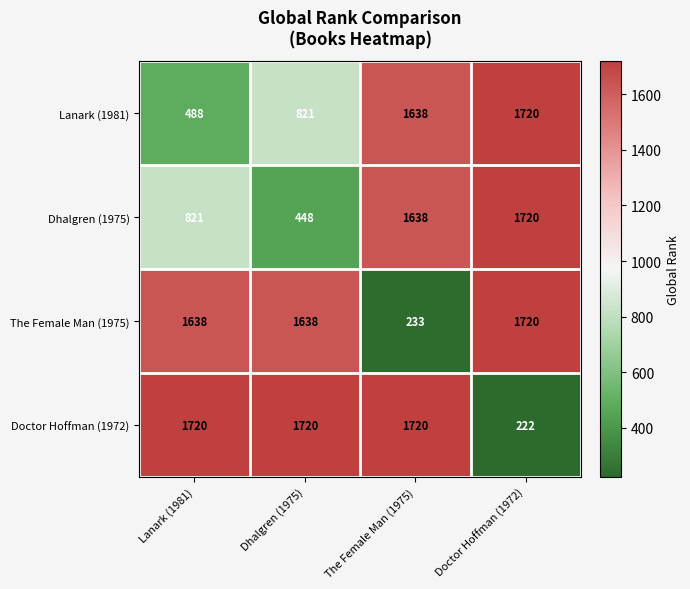

Reading left to right, transcribe all the data shown in this chart.

Lanark (1981): 488	821	1638	1720
Dhalgren (1975): 821	448	1638	1720
The Female Man (1975): 1638	1638	233	1720
Doctor Hoffman (1972): 1720	1720	1720	222